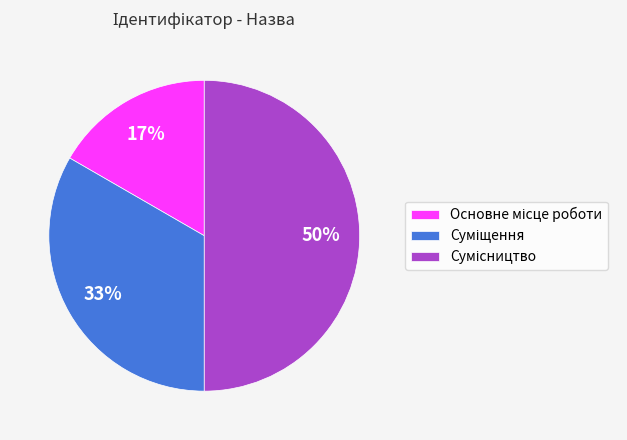

To the nearest percent, what is the difference between the largest and smallest slice percentages?

33%